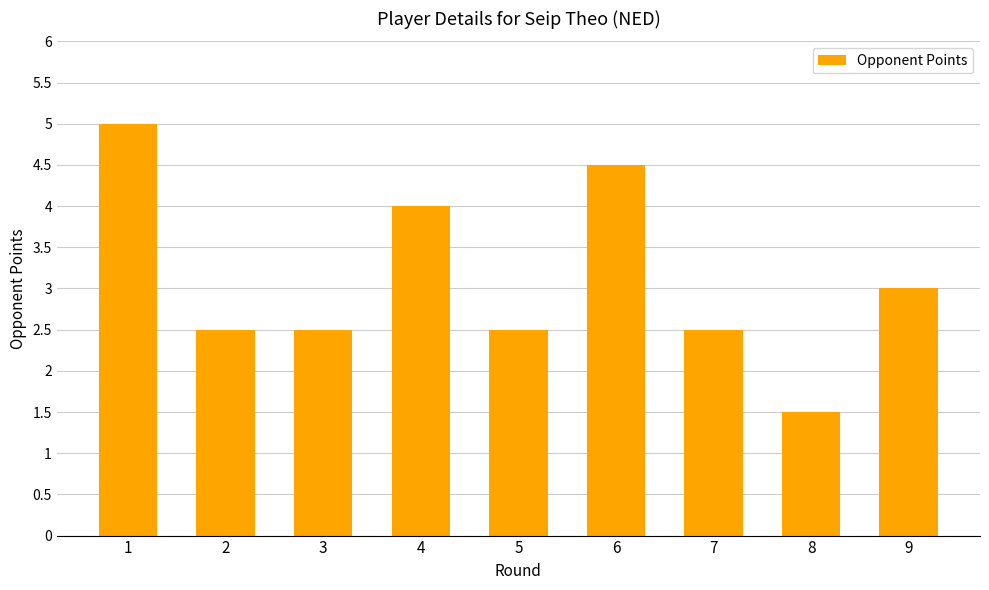

The chart shows a value of 1.4 at 3. True or false?

False